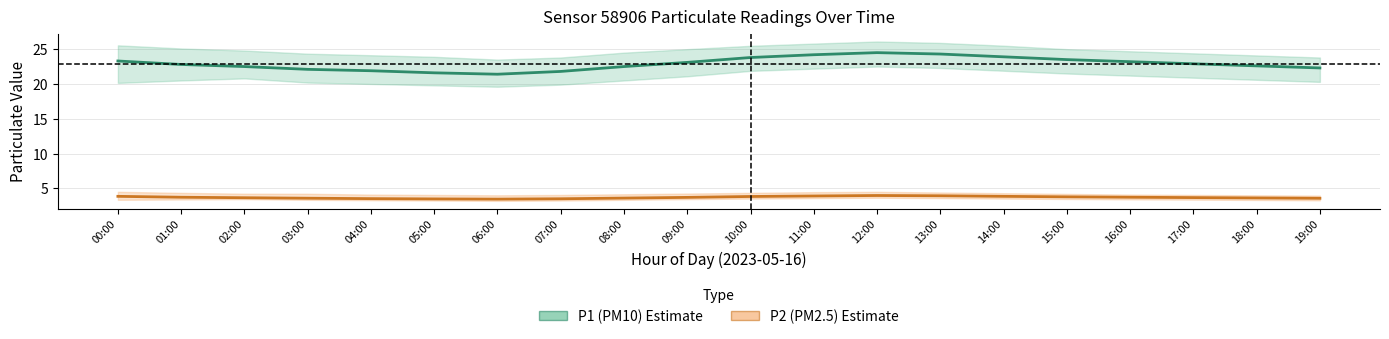

True or false: P2 (PM2.5) mean and P1 (PM10) mean intersect in this chart.

False